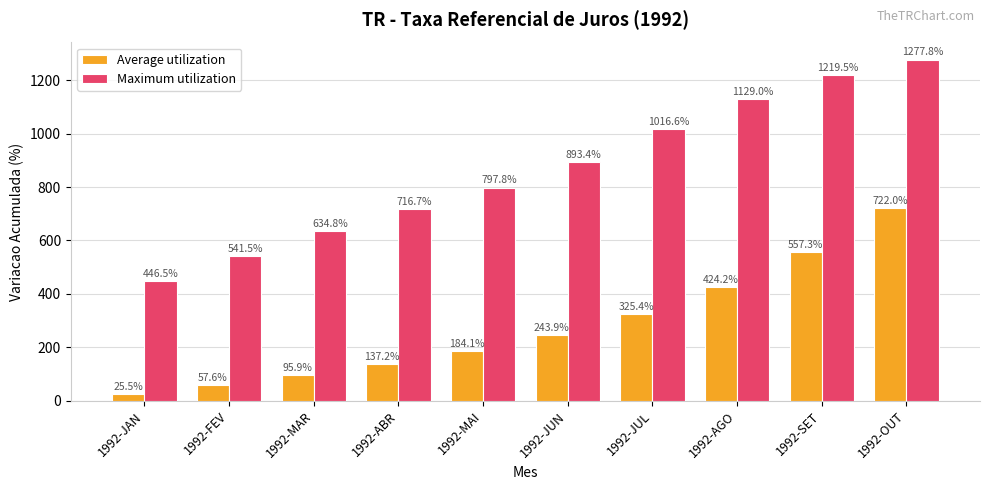

Rank the series by their maximum value, from highest to lowest.

Maximum utilization, Average utilization